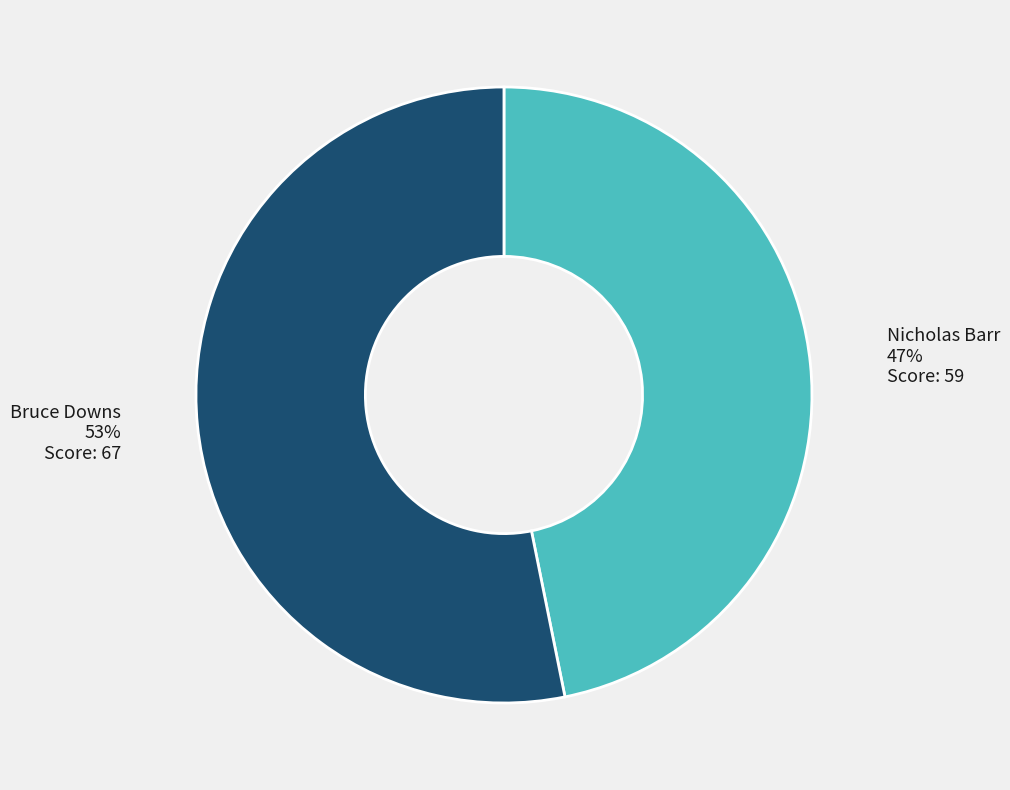

Is there any slice that represents more than half of the pie?

Yes